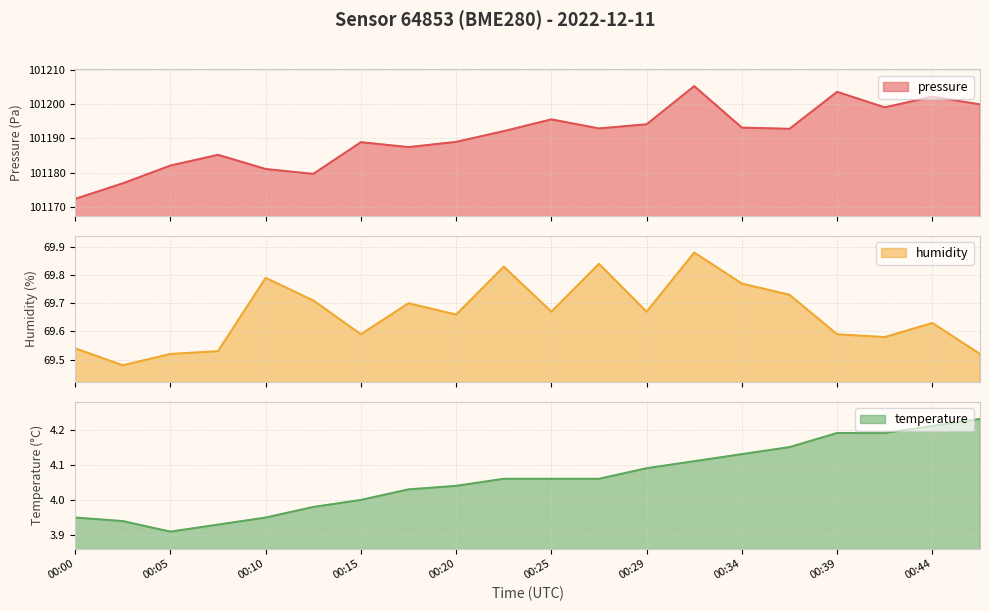

What is the difference between the highest and lowest values at 00:20?

101185.0